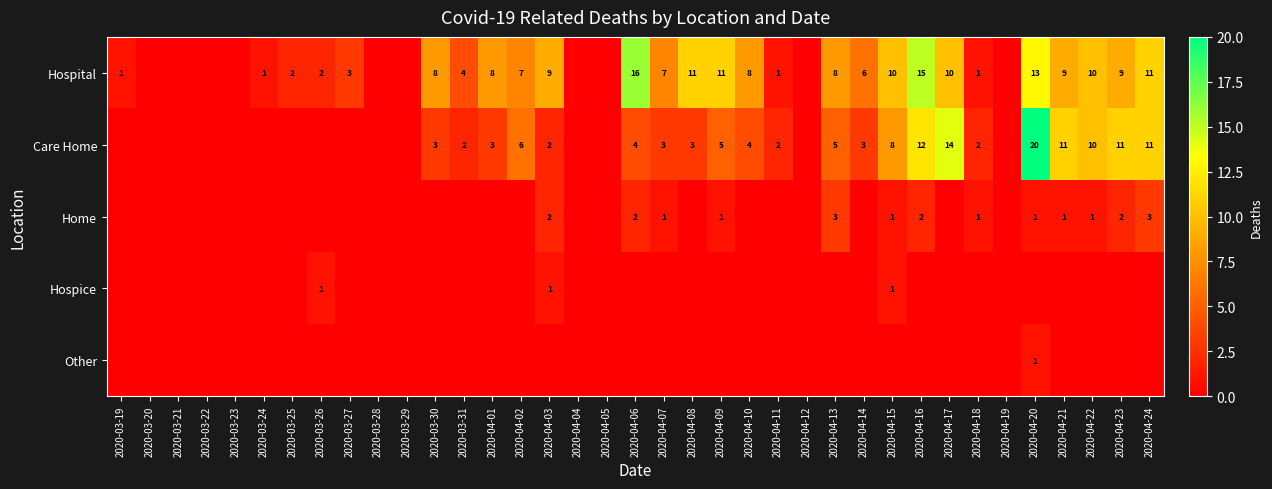

True or false: Care Home has a value of 3 at 2020-03-30.

True